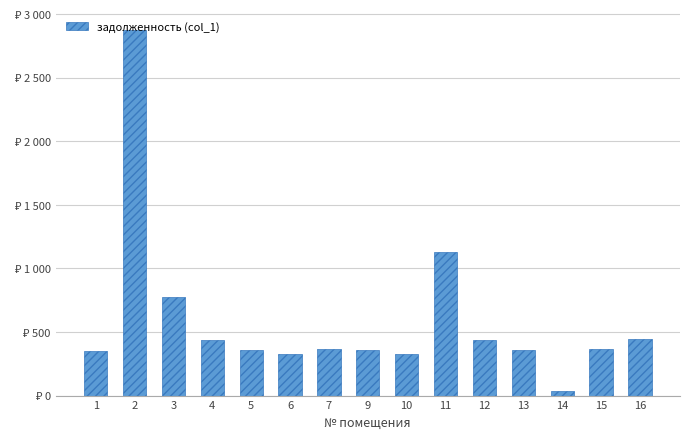

Reading left to right, extract all data points from this chart.

1=354.0	2=2877.8	3=775.1	4=436.8	5=358.4	6=330.5	7=365.1	9=355.4	10=329.1	11=1128.2	12=440.0	13=360.4	14=37.3	15=364.3	16=447.9